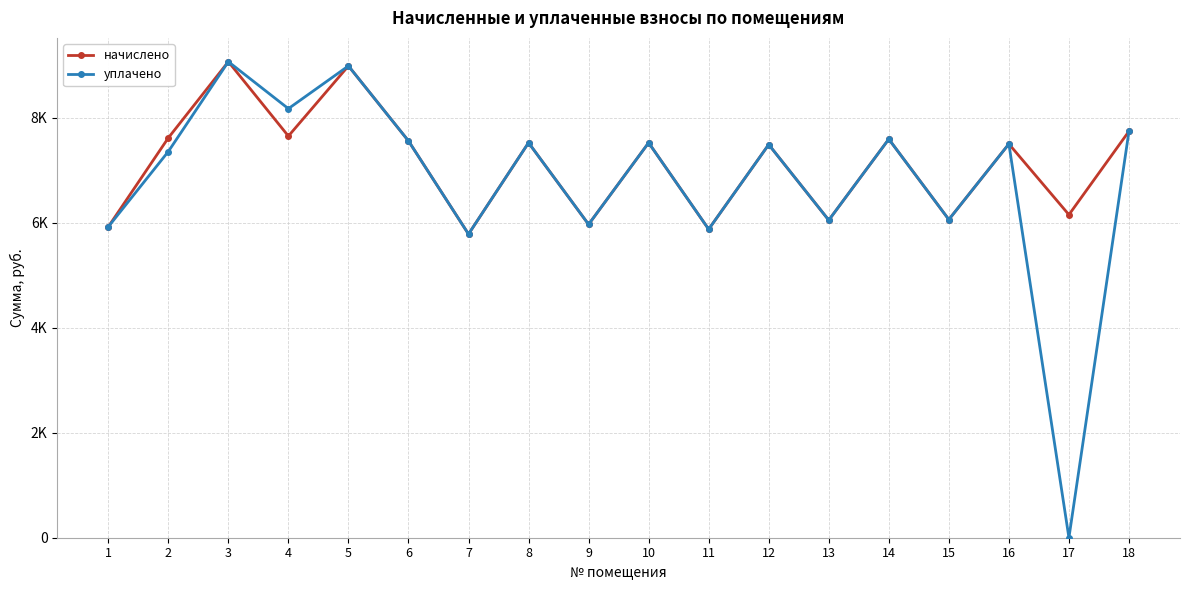

Rank the series by their maximum value, from highest to lowest.

начислено, уплачено